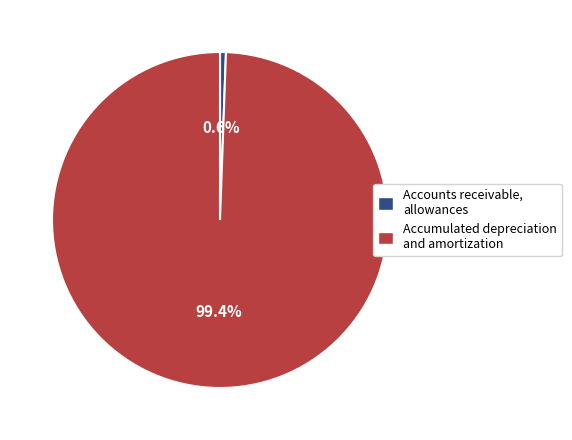

To the nearest percent, what percentage of the pie is Accumulated depreciation and amortization?

99%